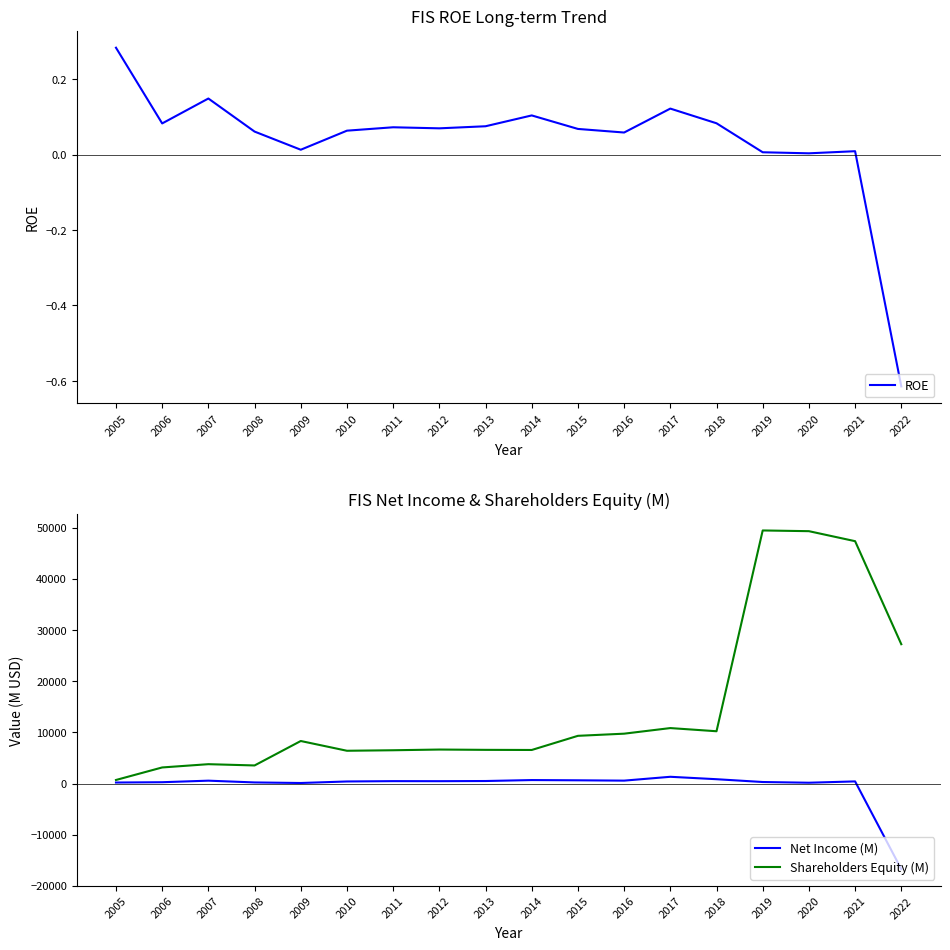

Which has a higher value, 2012 or 2010?

2012